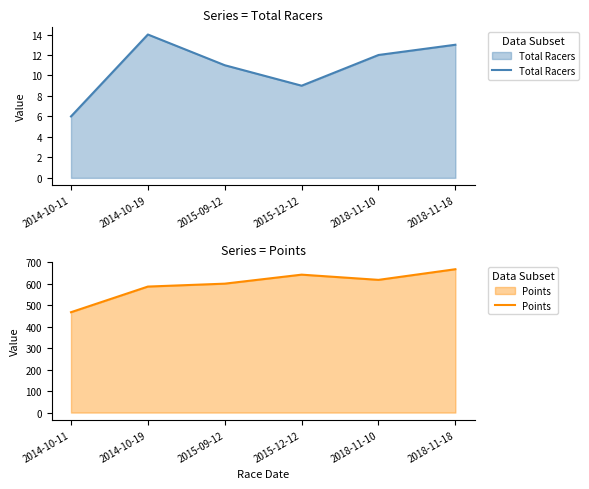

Is the value of Total Racers at 2014-10-19 greater than the value of Points at 2014-10-19?

No